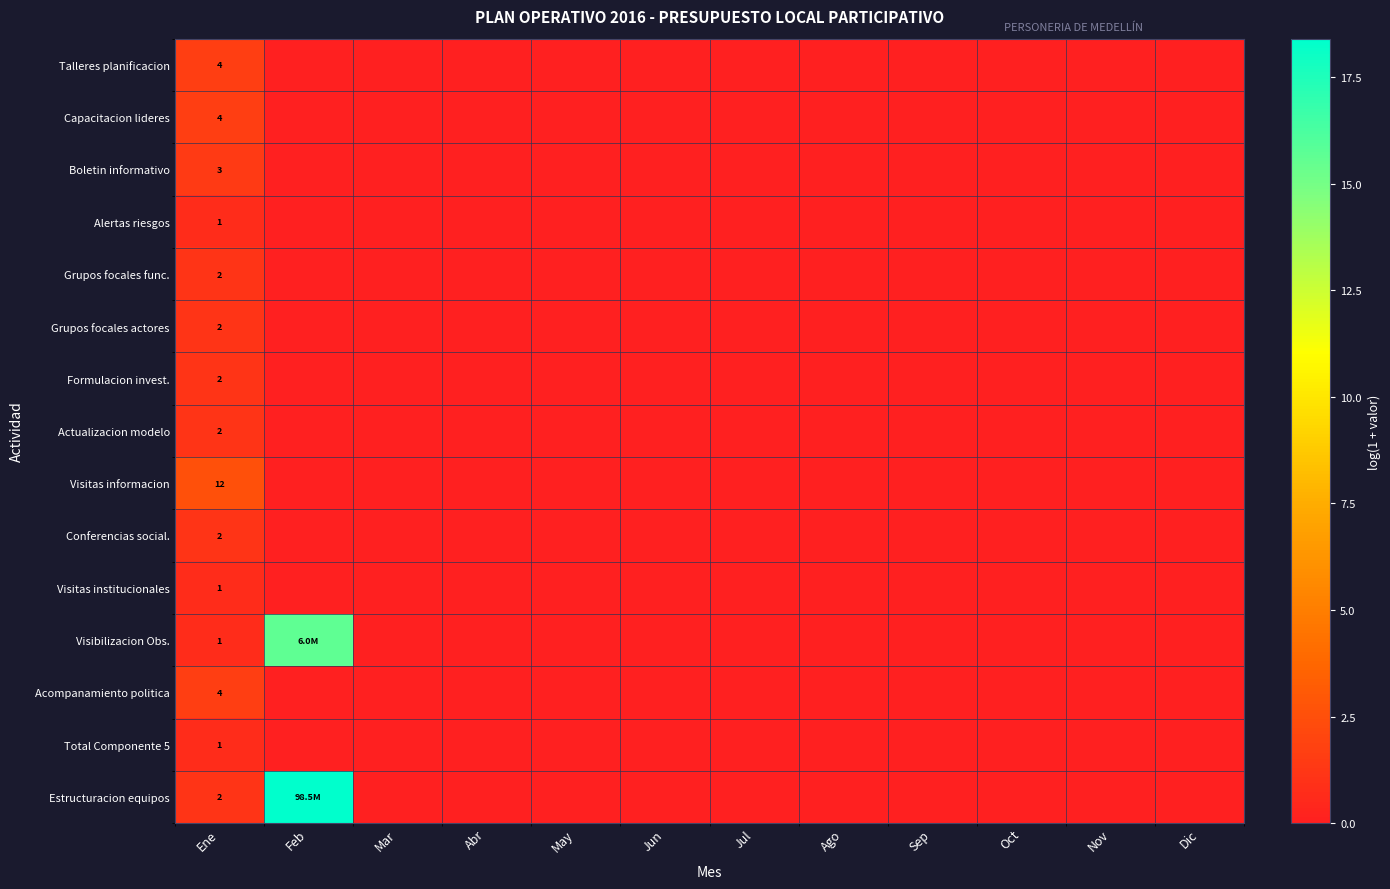

Is the value of Formulacion invest. at Ene greater than the value of Visibilizacion Obs. at Ene?

Yes